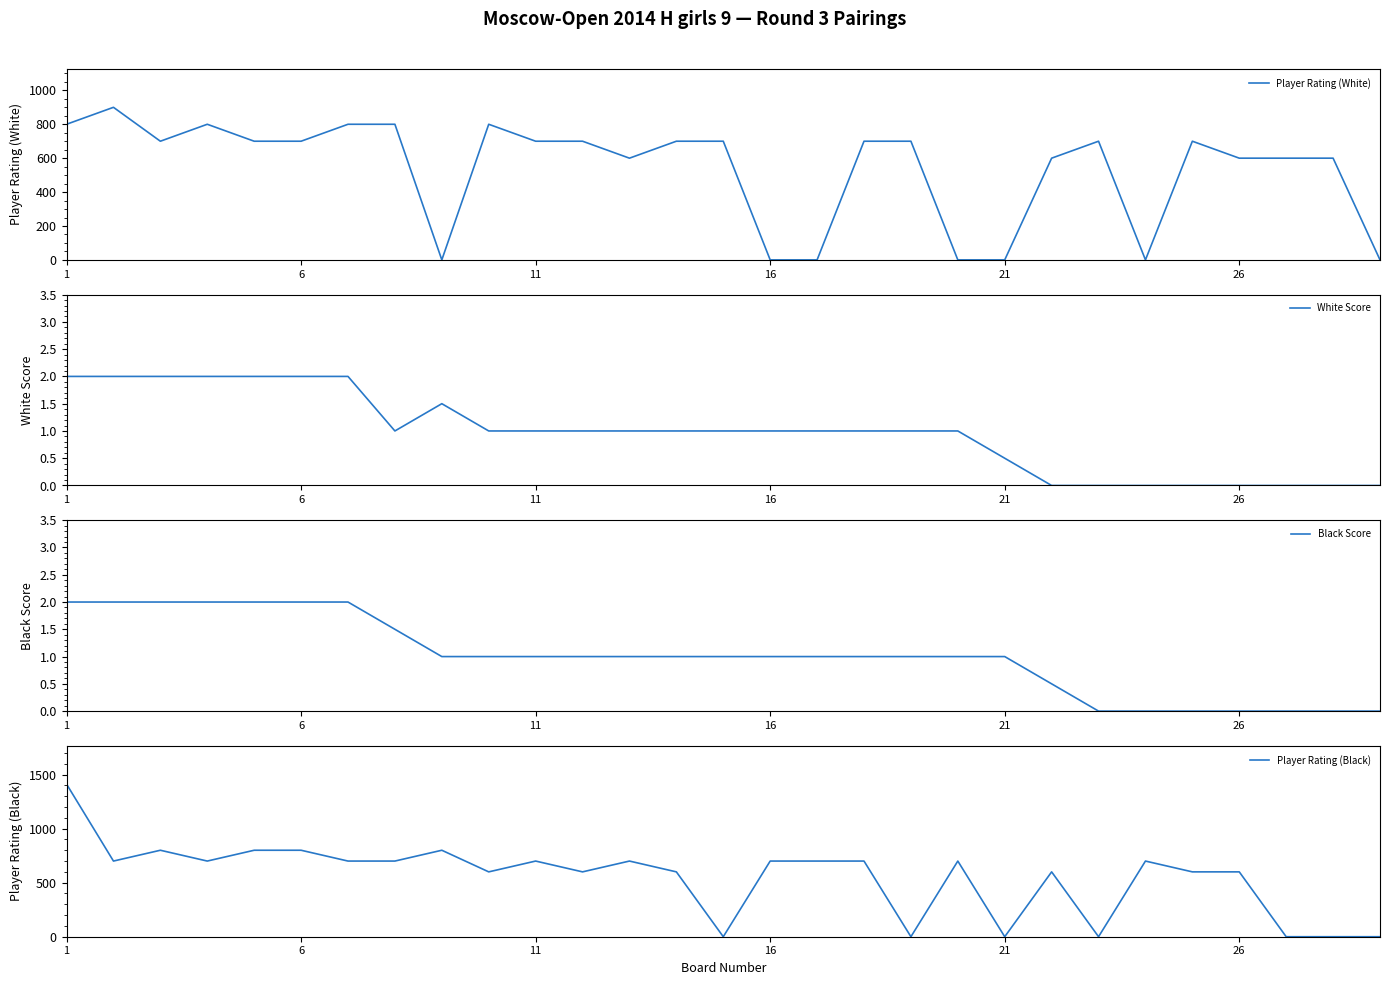

Which series ends up on top after the final intersection of Player Rating (Black) and Player Rating (White)?

Player Rating (White)